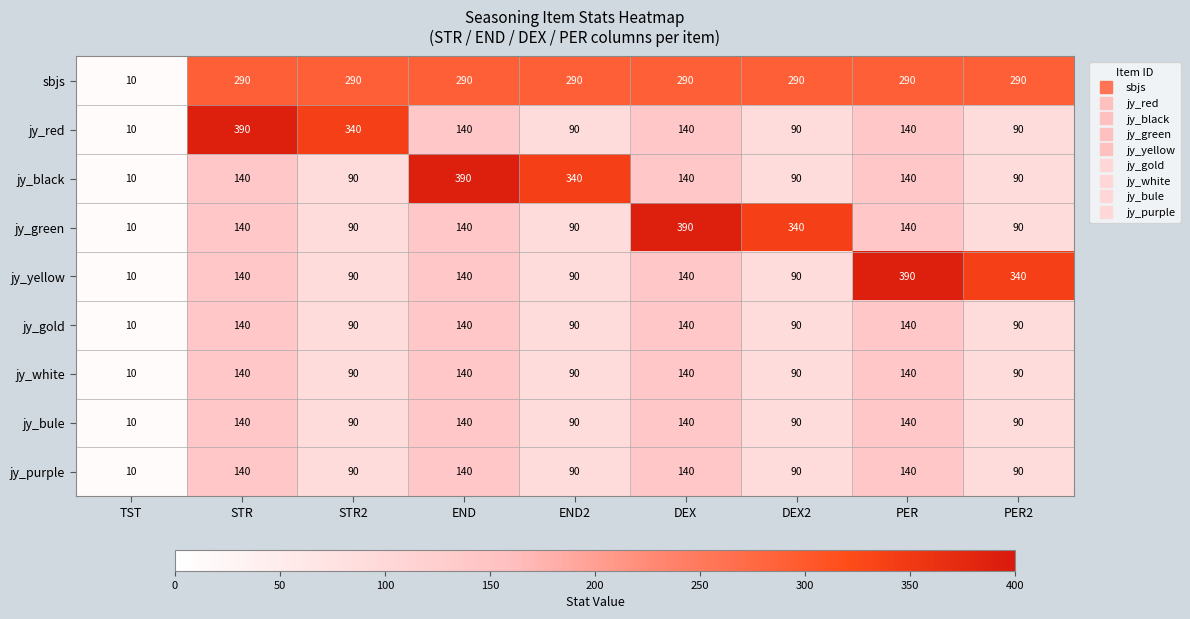

What is the highest value of the jy_white series?

140